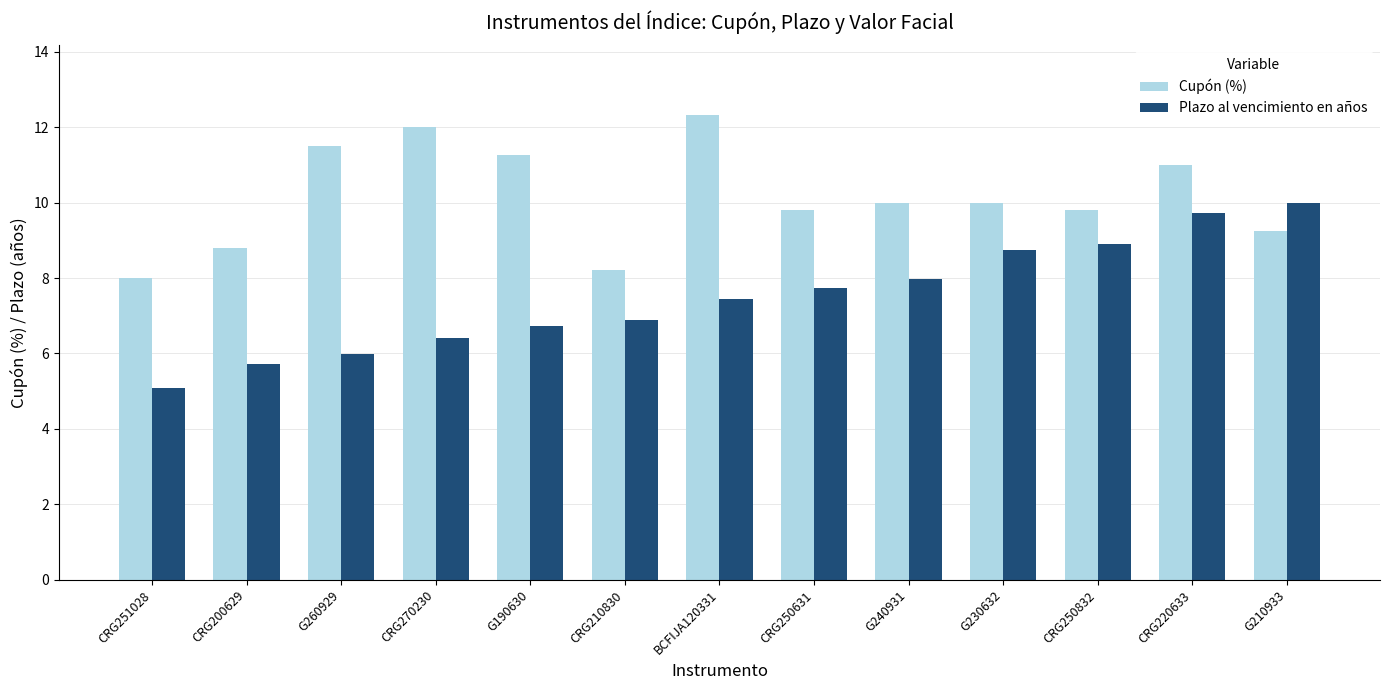

What is the sum of all Cupón (%) values?

131.9